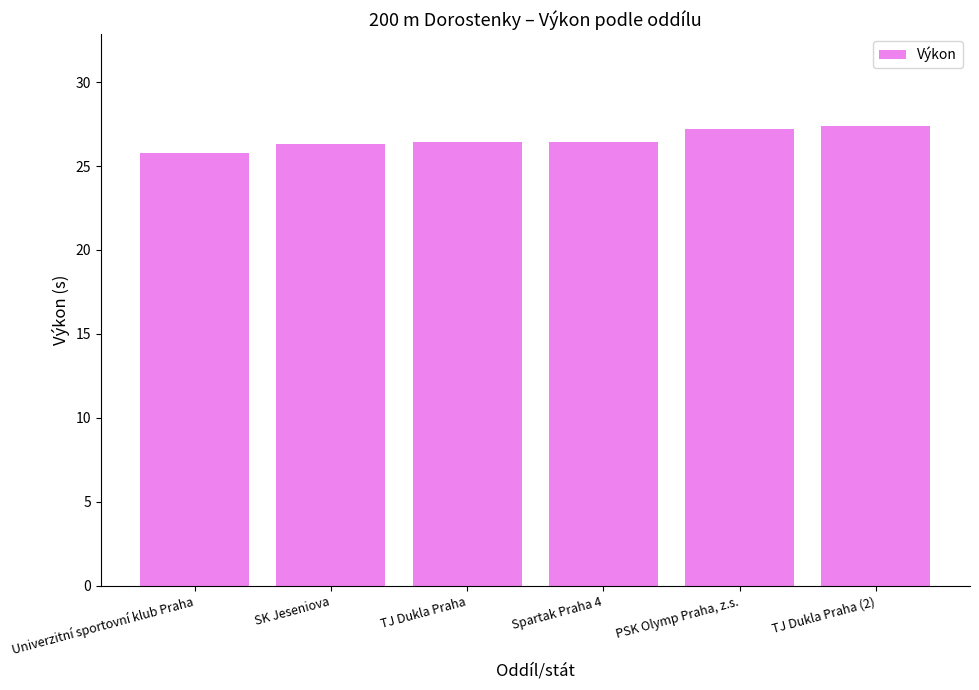

List the labels in order of value, smallest first.

Univerzitní sportovní klub Praha, SK Jeseniova, TJ Dukla Praha, Spartak Praha 4, PSK Olymp Praha, z.s., TJ Dukla Praha (2)